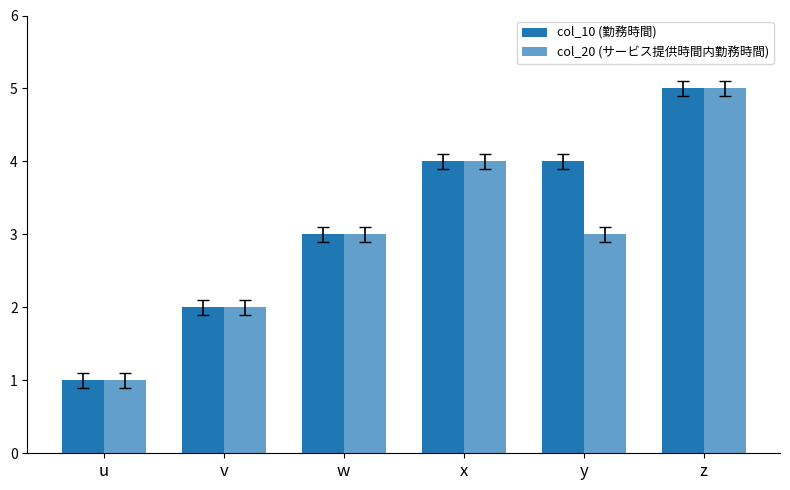

How many distinct data groups are displayed?

2